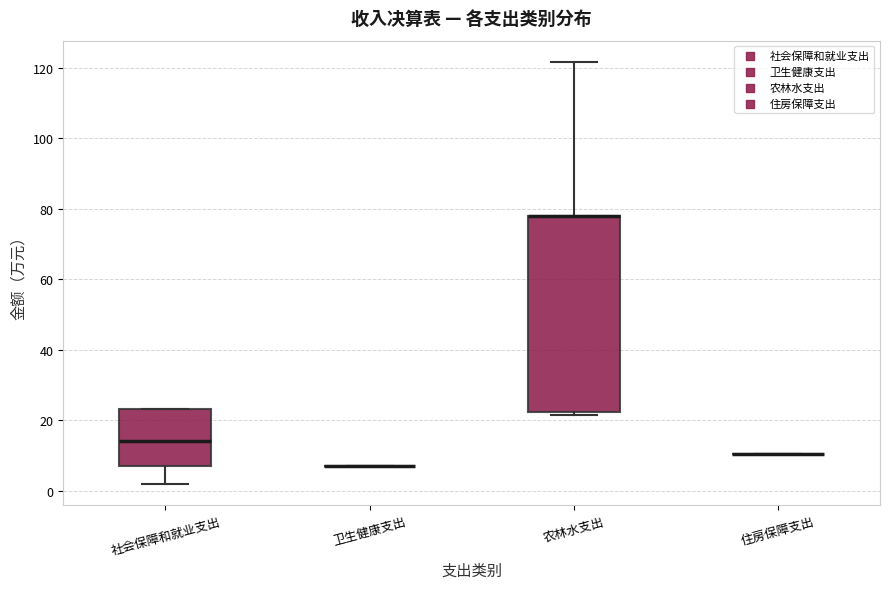

Reading left to right, read every box against the y-axis: the position of its median line, the range the box covers, and the ends of its whiskers. The values are not printed on the chart, so give them approximately, as read against the axis.

社会保障和就业支出: median 14, box 8 to 24, whiskers 2 to 24
卫生健康支出: box collapsed to a line at 6, whiskers 6 to 6
农林水支出: median 78 (drawn on the box's upper edge), box 22 to 78, whiskers 22 (just below the box's lower edge) to 122
住房保障支出: box collapsed to a line at 10, whiskers 10 to 10